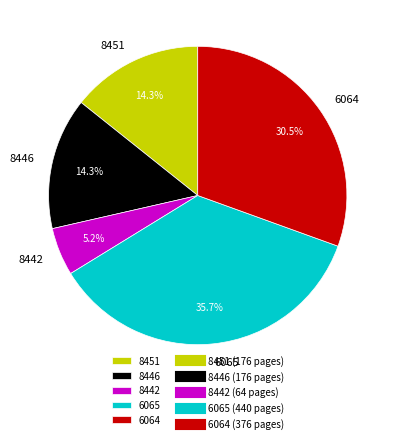

What is the ratio of the value at 8446 to the value at 6065?

0.4